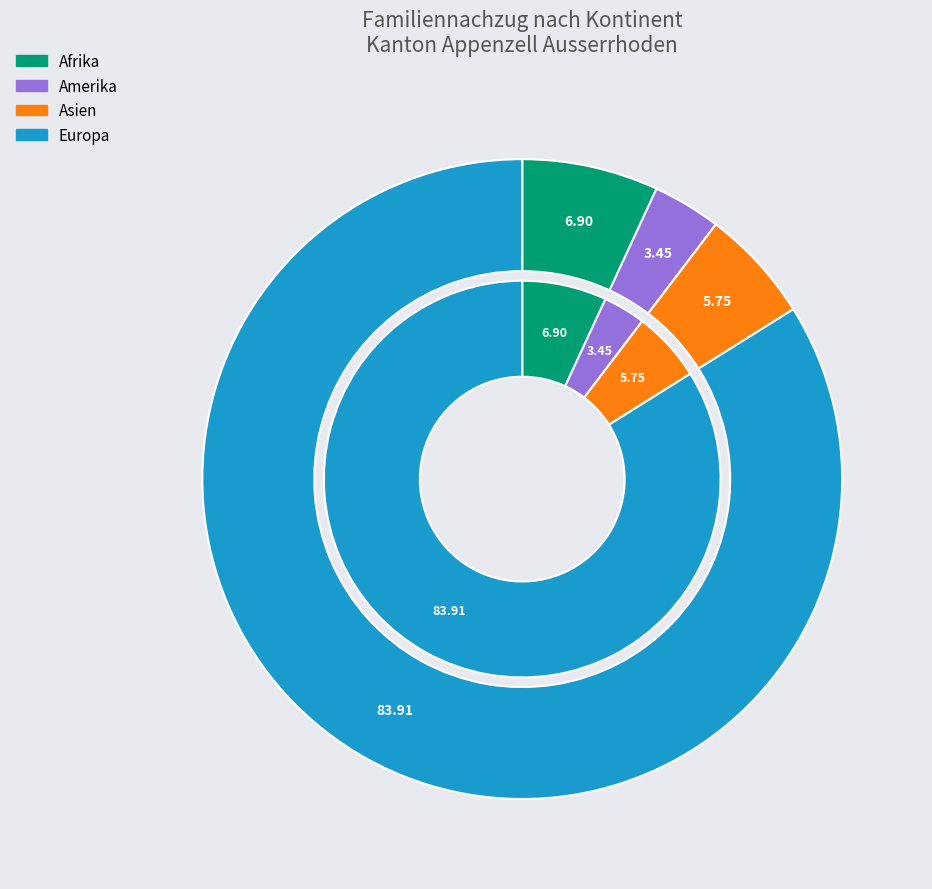

Is the sum of Asien and Amerika greater than half?

No